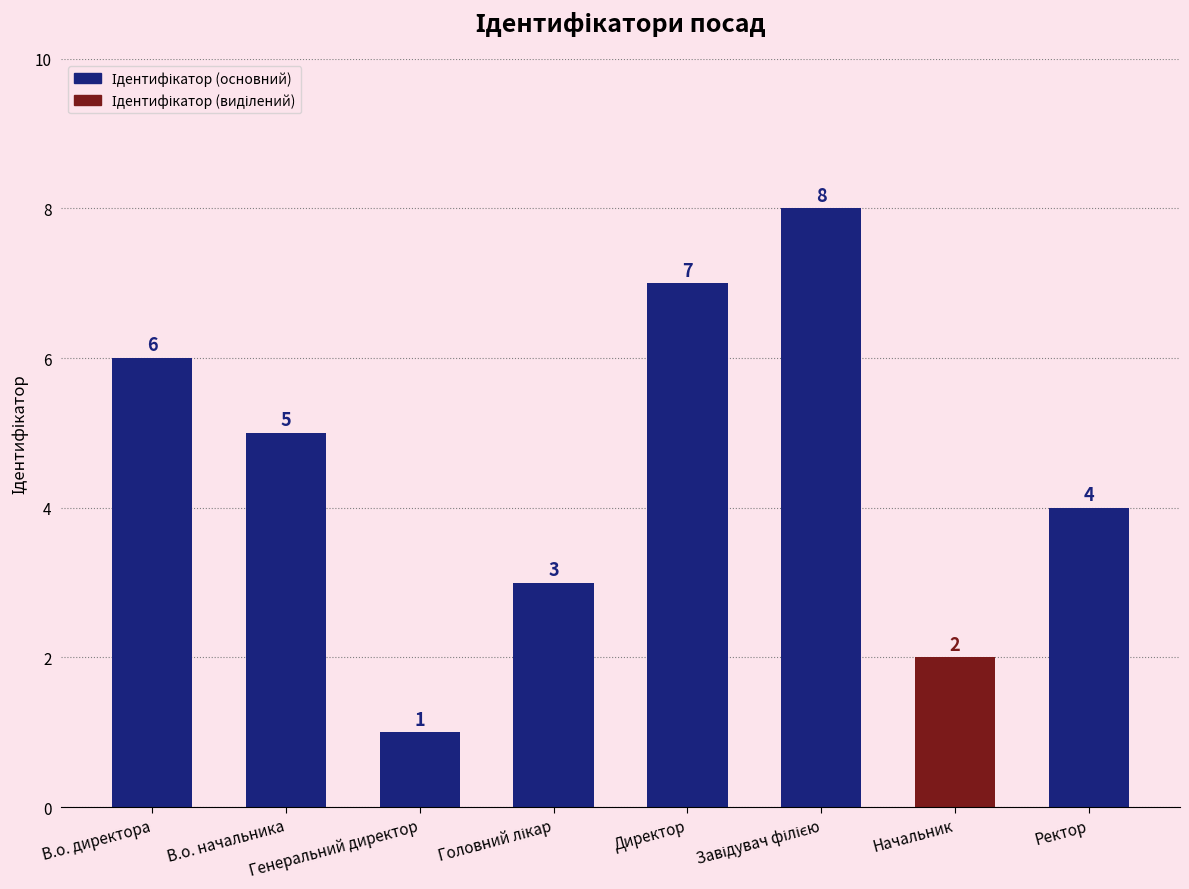

What is the value of the 4th bar from the left?

3